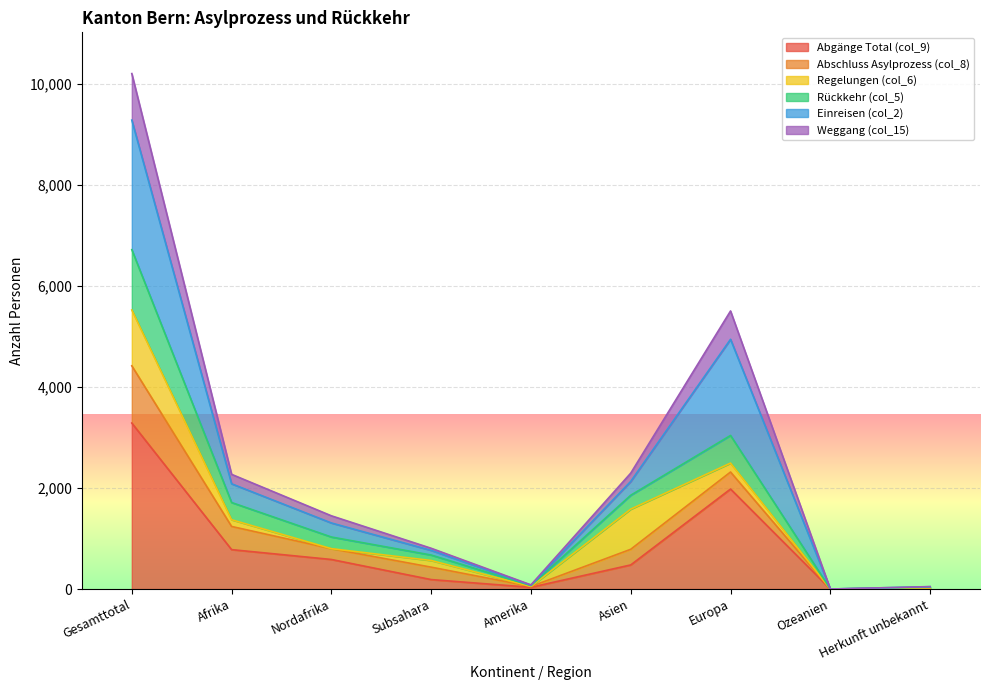

What is the total value across all series at Herkunft unbekannt?

49